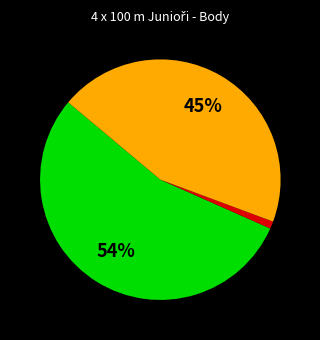

Is there a majority slice in this chart?

Yes